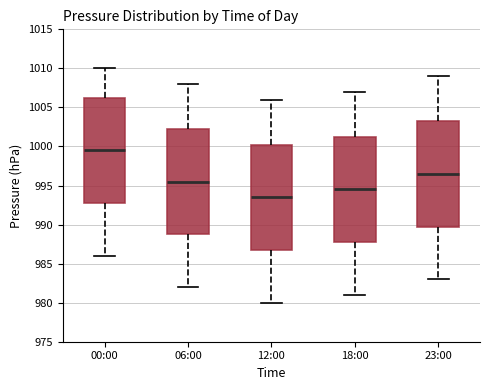

Reading left to right, transcribe this box plot: for each box, give where its median line is, the range the box spans, and where its two whiskers end, as read against the y-axis. The values are not printed on the chart, so give them approximately, as read against the axis.

00:00: median 999.5, box 993.0 to 1006.5, whiskers 986.0 to 1010.0
06:00: median 995.5, box 989.0 to 1002.5, whiskers 982.0 to 1008.0
12:00: median 993.5, box 987.0 to 1000.5, whiskers 980.0 to 1006.0
18:00: median 994.5, box 988.0 to 1001.5, whiskers 981.0 to 1007.0
23:00: median 996.5, box 990.0 to 1003.5, whiskers 983.0 to 1009.0